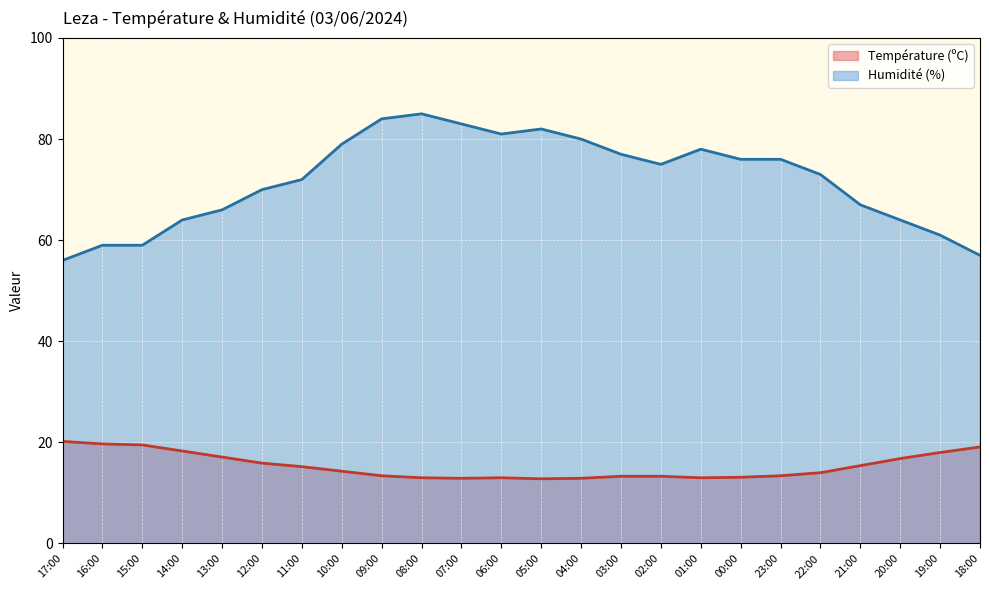

True or false: Humidité (%) and Température (ºC) intersect in this chart.

False